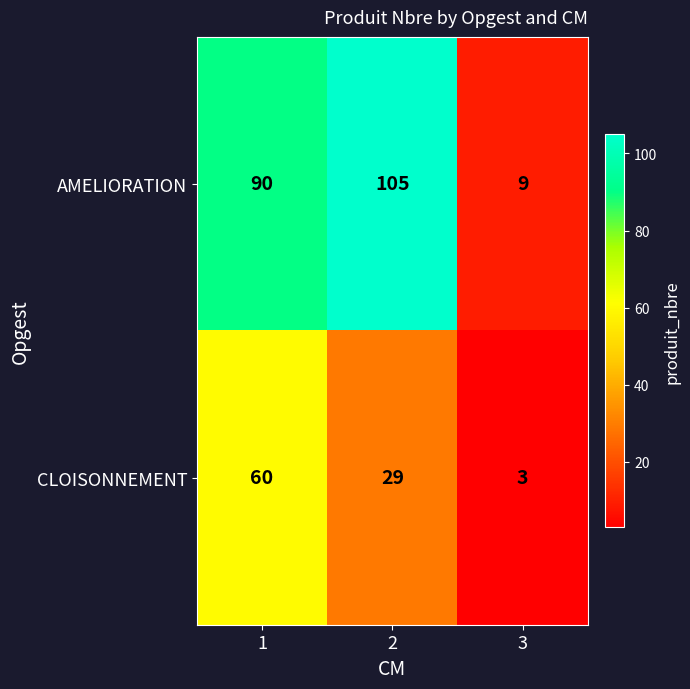

Reading left to right, extract all data points from this chart.

AMELIORATION: 90	105	9
CLOISONNEMENT: 60	29	3